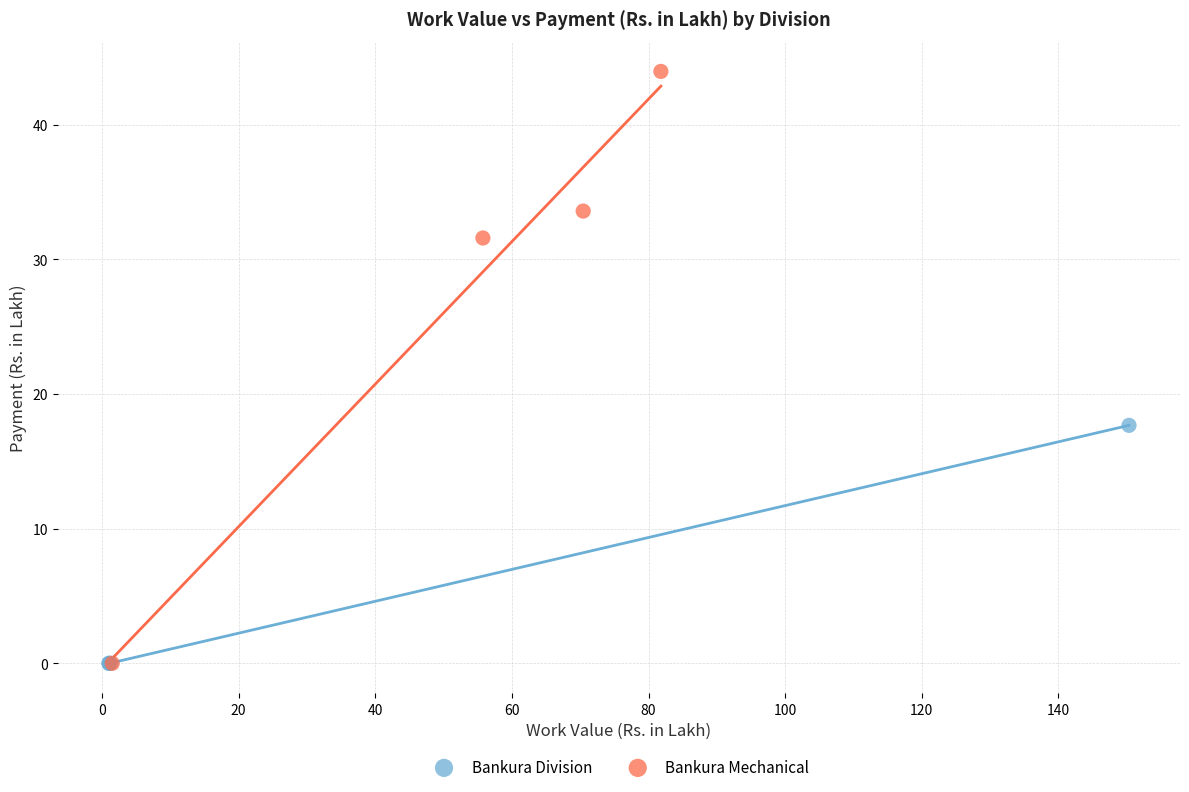

Which series has the largest Y range (max minus min)?

Bankura Mechanical